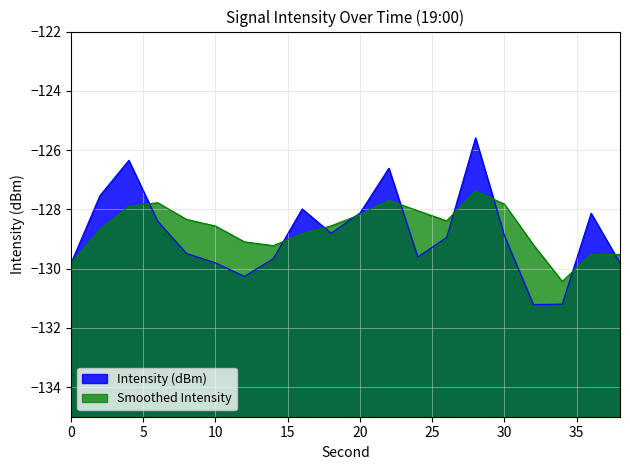

At which label does Smoothed Intensity first exceed -128?

4